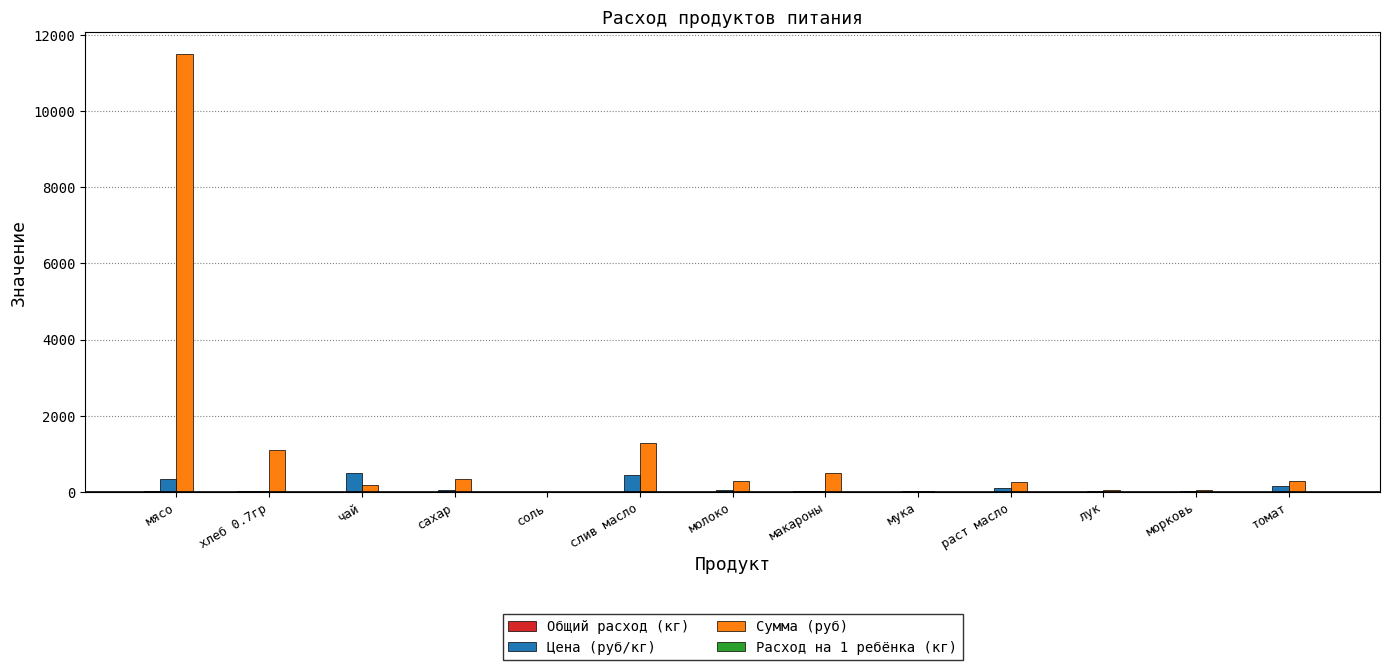

At which category does the chart reach its peak across all series?

мясо